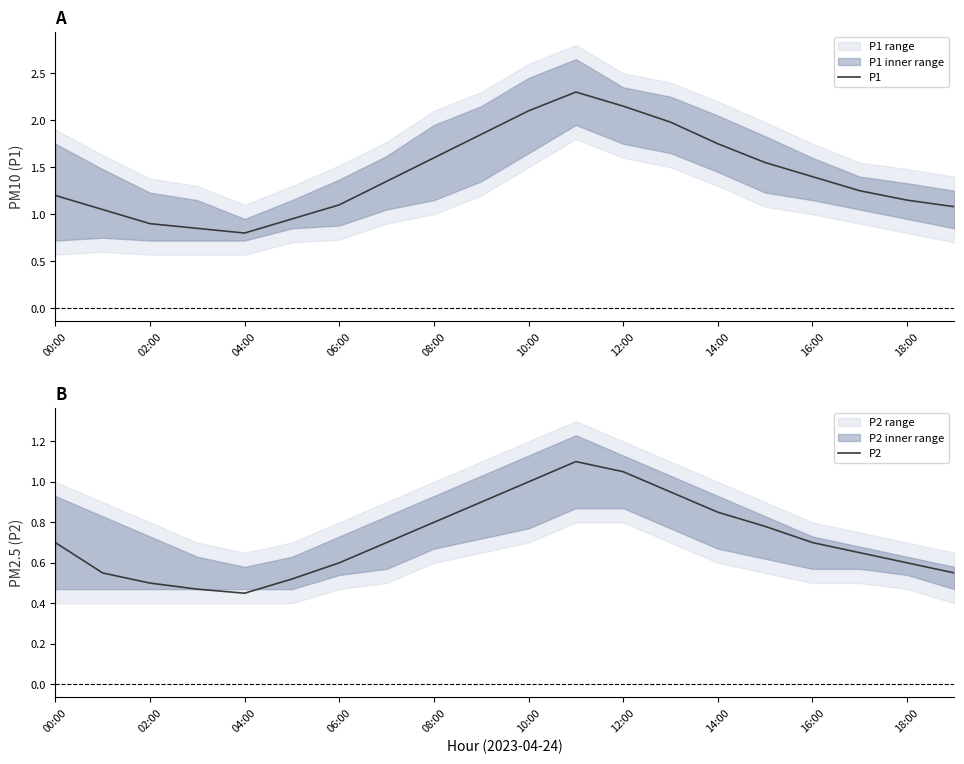

What is the sum of all P1 values?

28.4